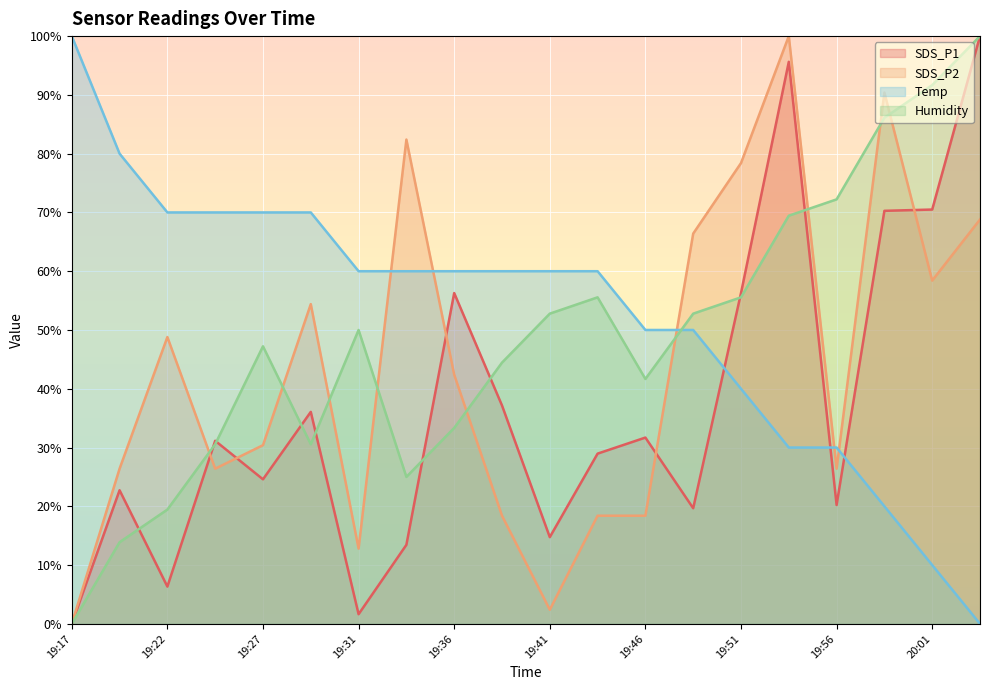

What is the difference between the maximum and second lowest values in the Temp series?

90.0